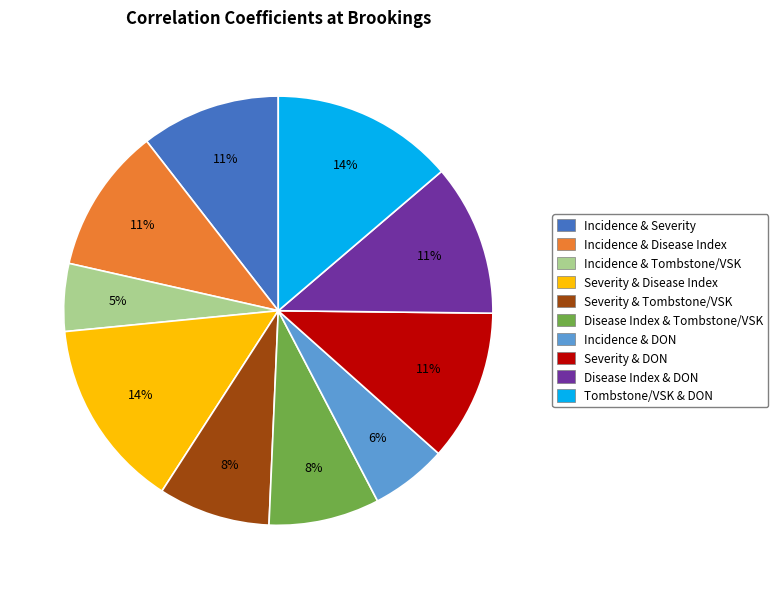

Which category has the smallest portion of the pie?

Incidence & Tombstone/VSK